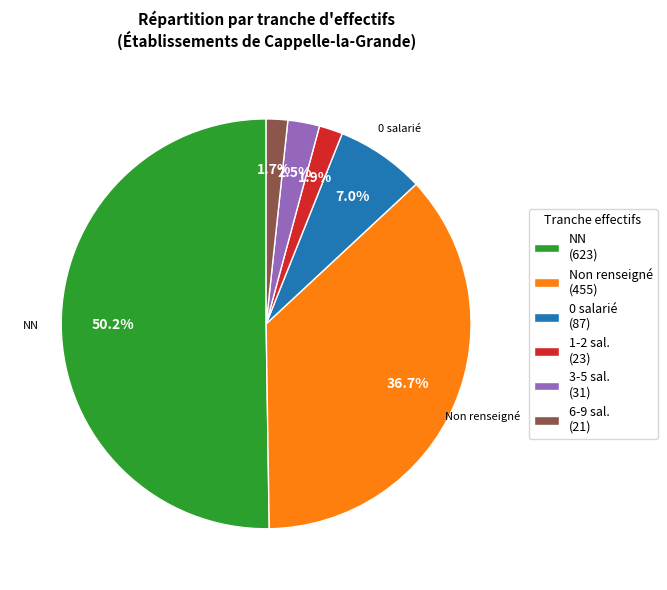

To the nearest percent, what is the difference between the largest and smallest slice percentages?

49%